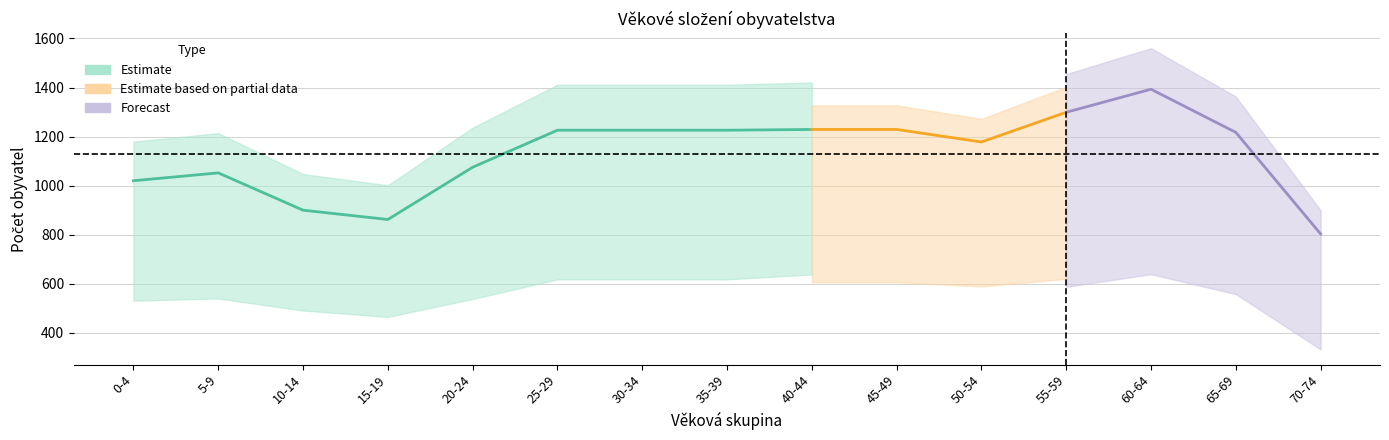

Where is Ženy nearest to the value 540?

20-24